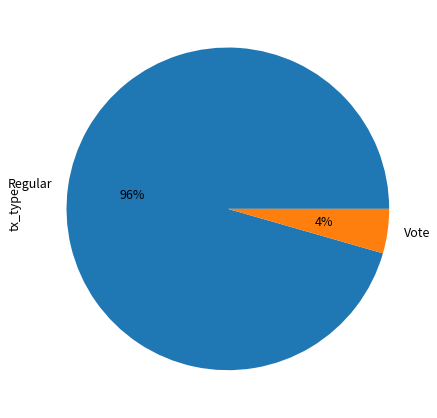

To the nearest percent, what percentage of the pie is Vote?

4%